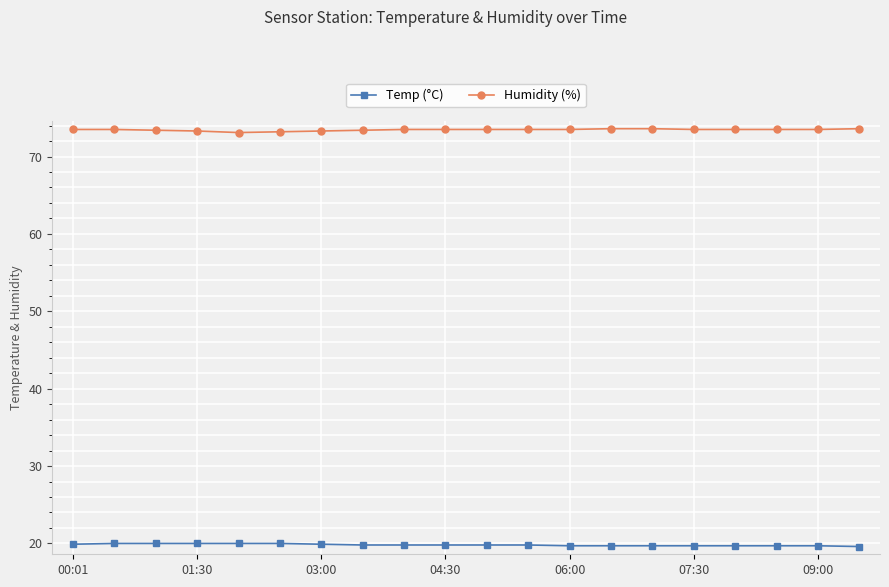

List the series in order of their peak value, lowest first.

Temp (°C), Humidity (%)